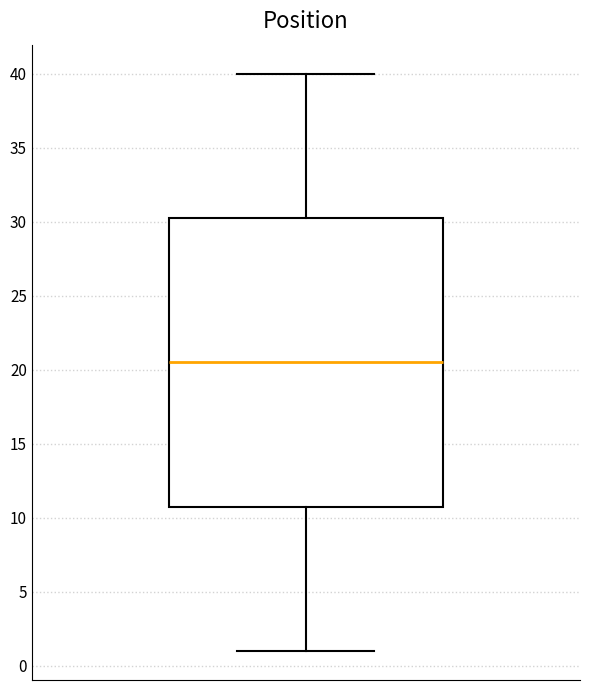

Where does the upper whisker of the box end on the y-axis? The values are not printed on the chart, so give them approximately, as read against the axis.

40.0